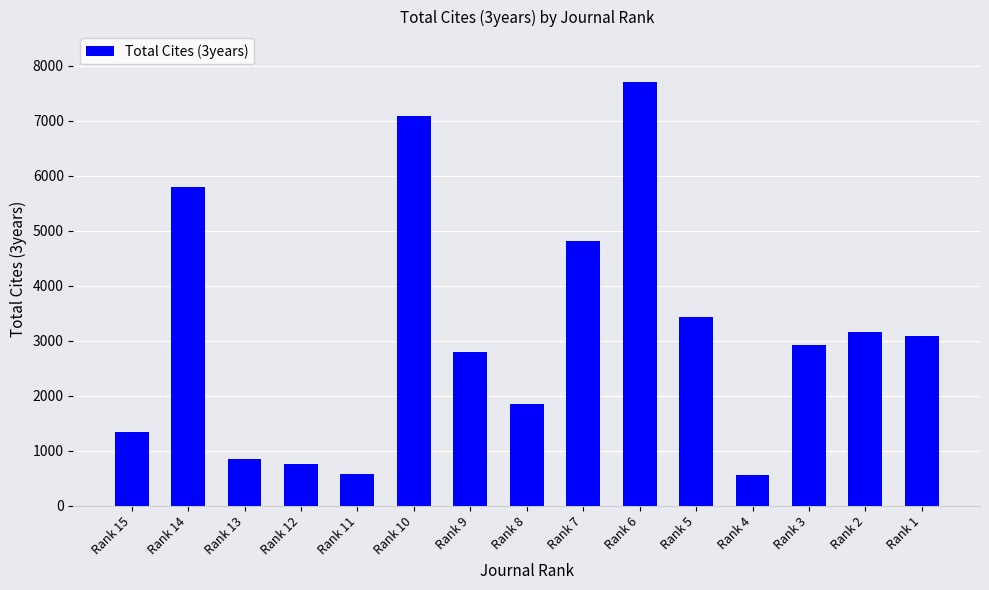

What is the average value?

3117